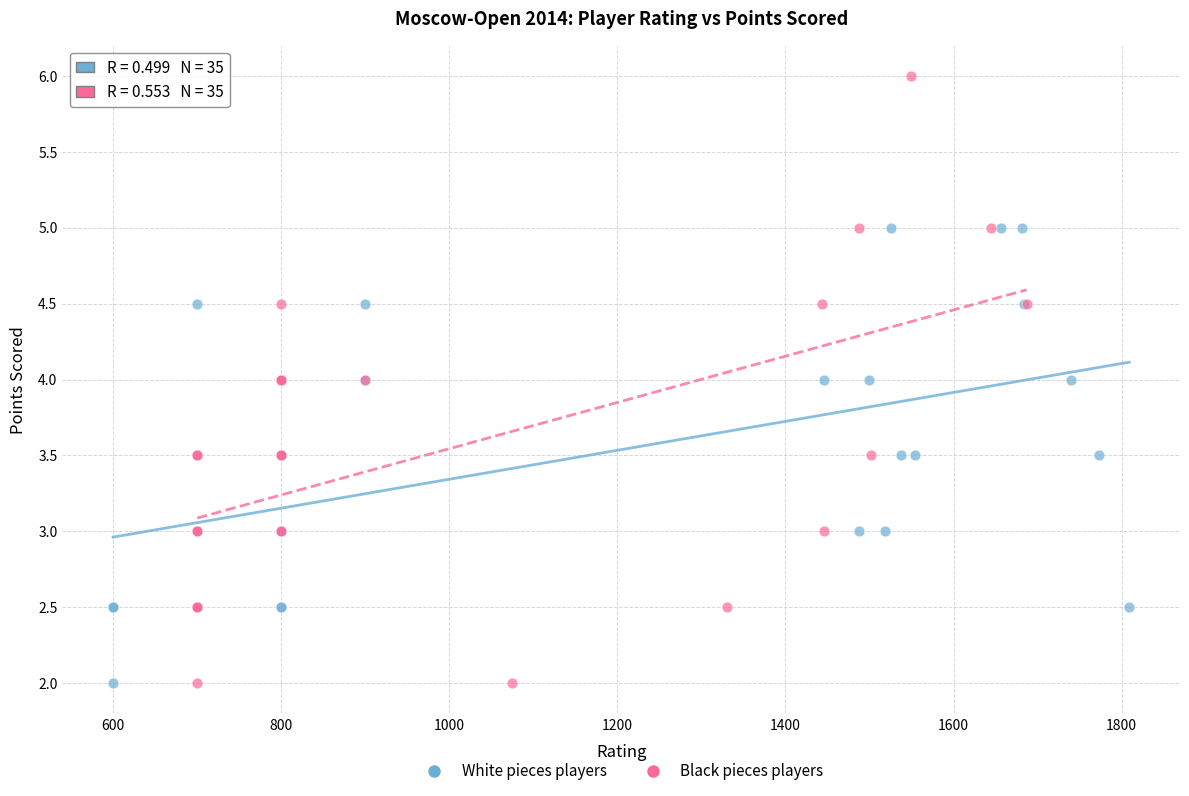

Which series has the widest spread of Y values?

Black pieces players